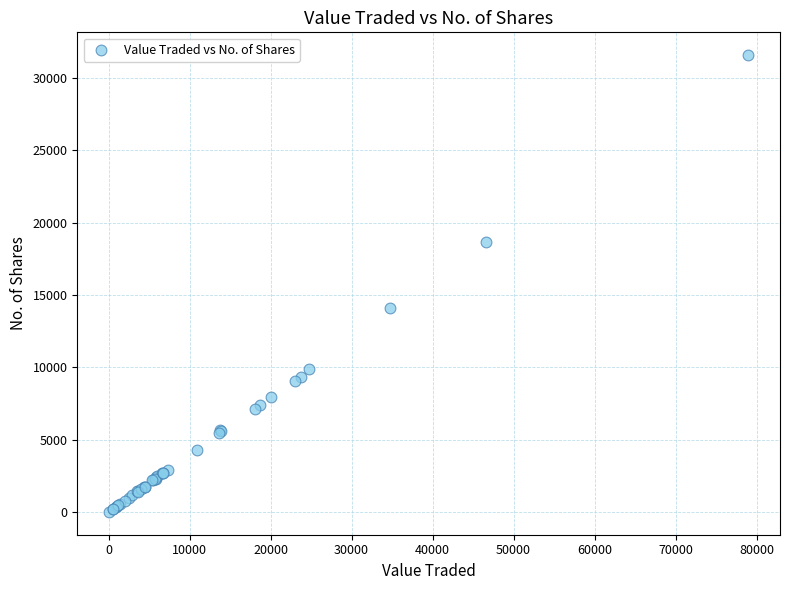

What Y value in the scatter plot is closest to 15790?

14101